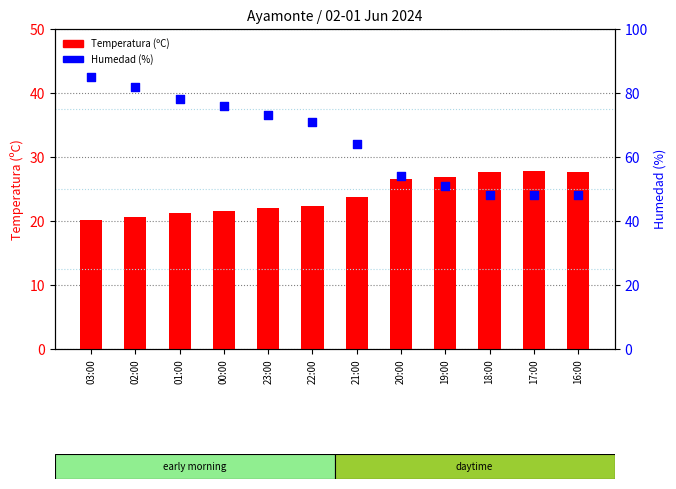

What is the total value across all series at 02:00?

102.6